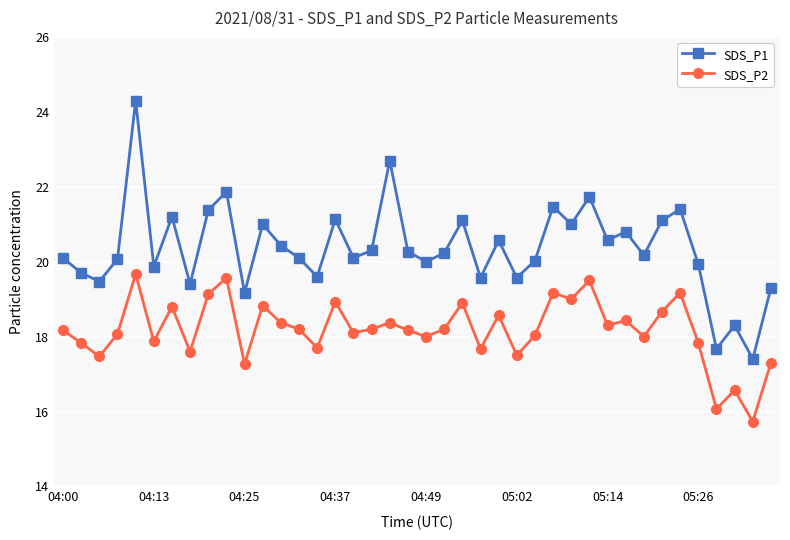

Which series has the largest total across all categories?

SDS_P1